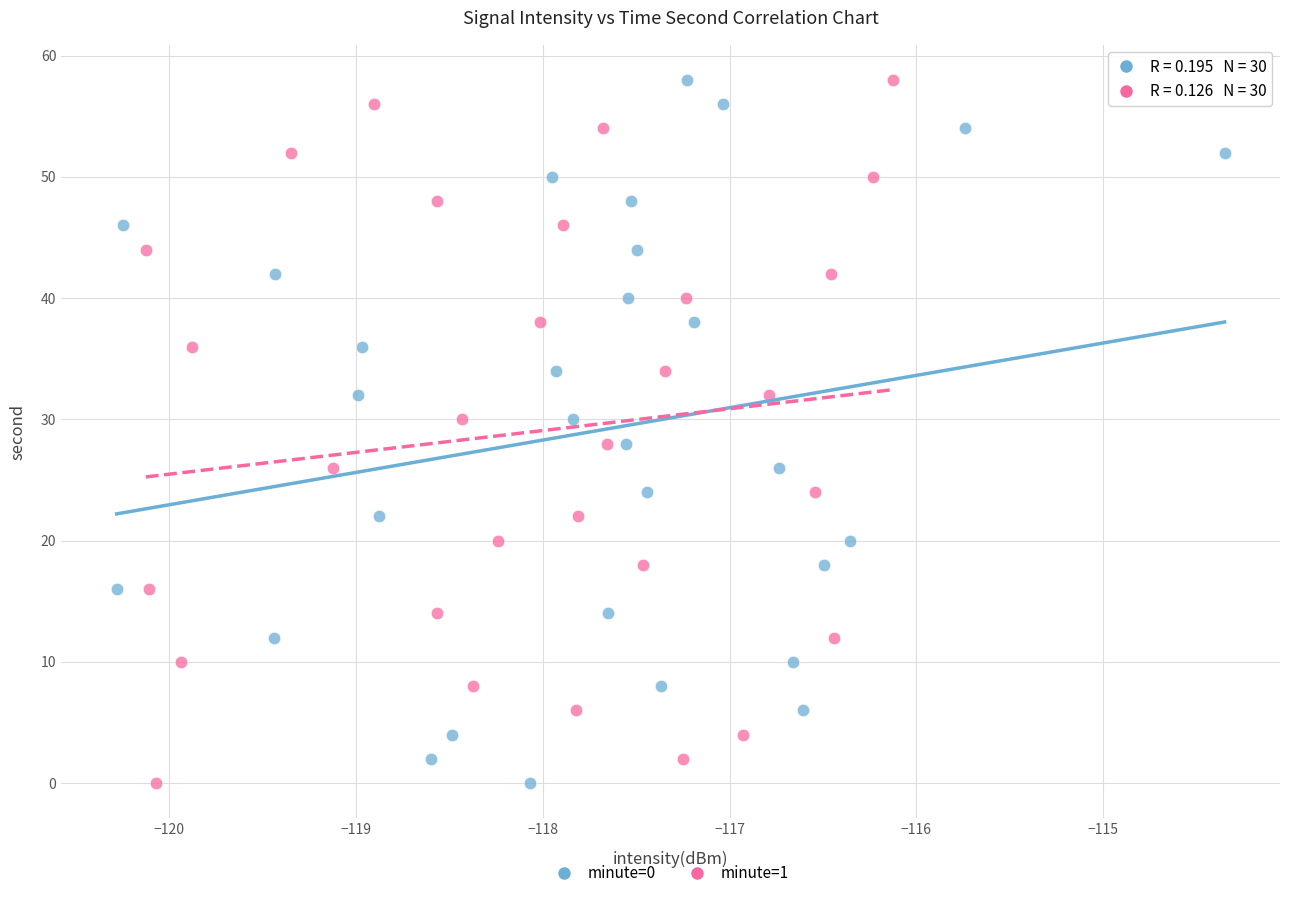

What are all the series names shown in the legend?

minute=0, minute=1